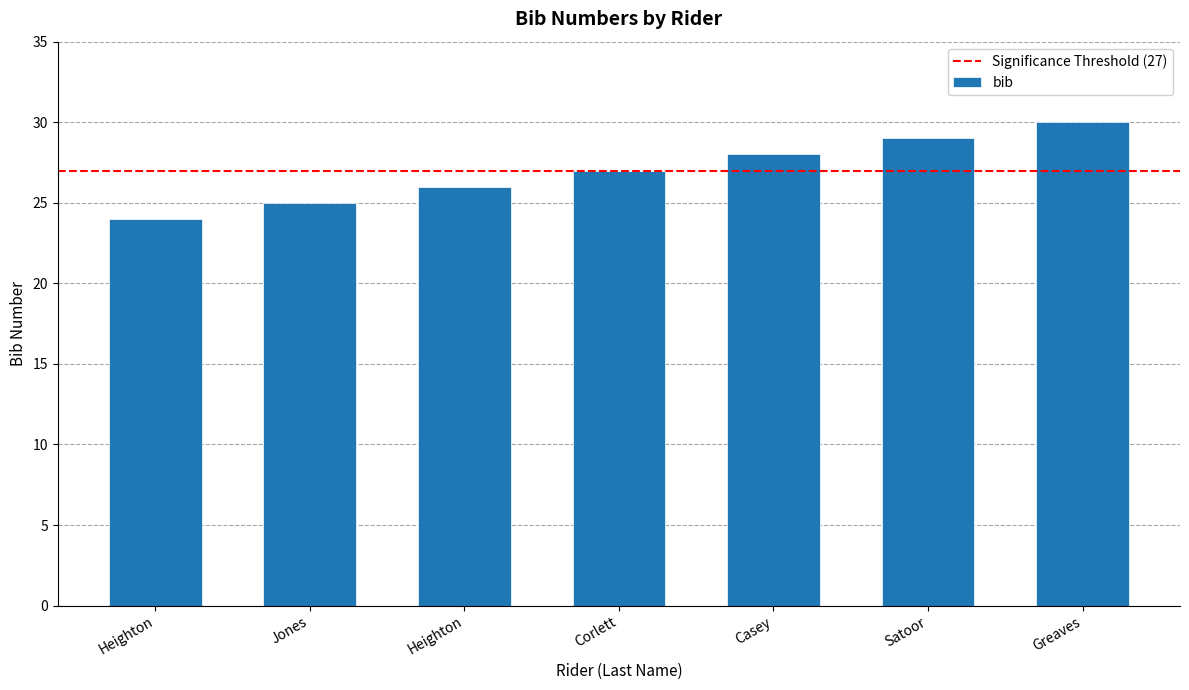

What is the sum of all values?

189